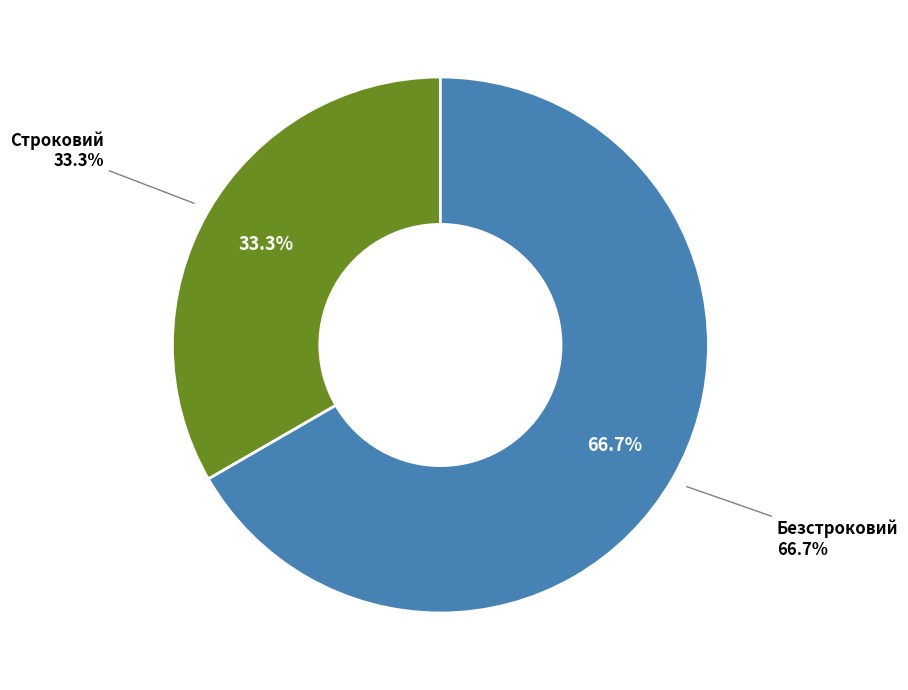

To the nearest percent, what is the average slice percentage?

50%